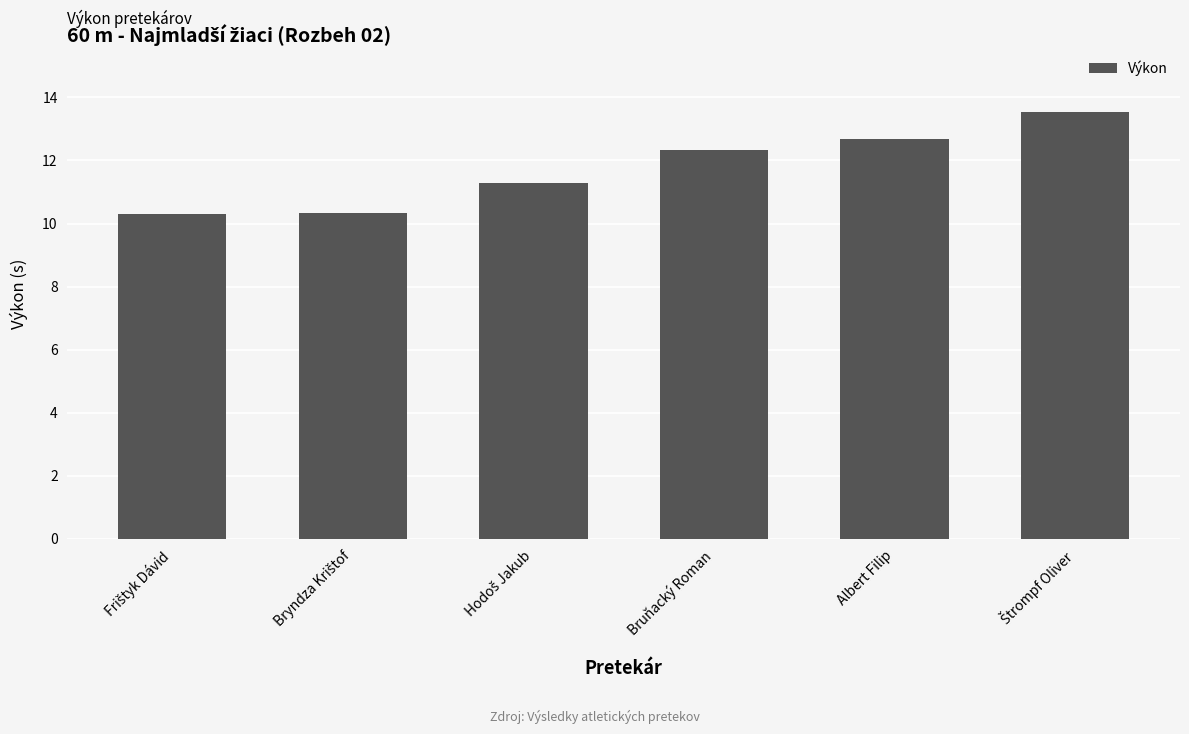

What is the minimum value shown in the chart?

10.3